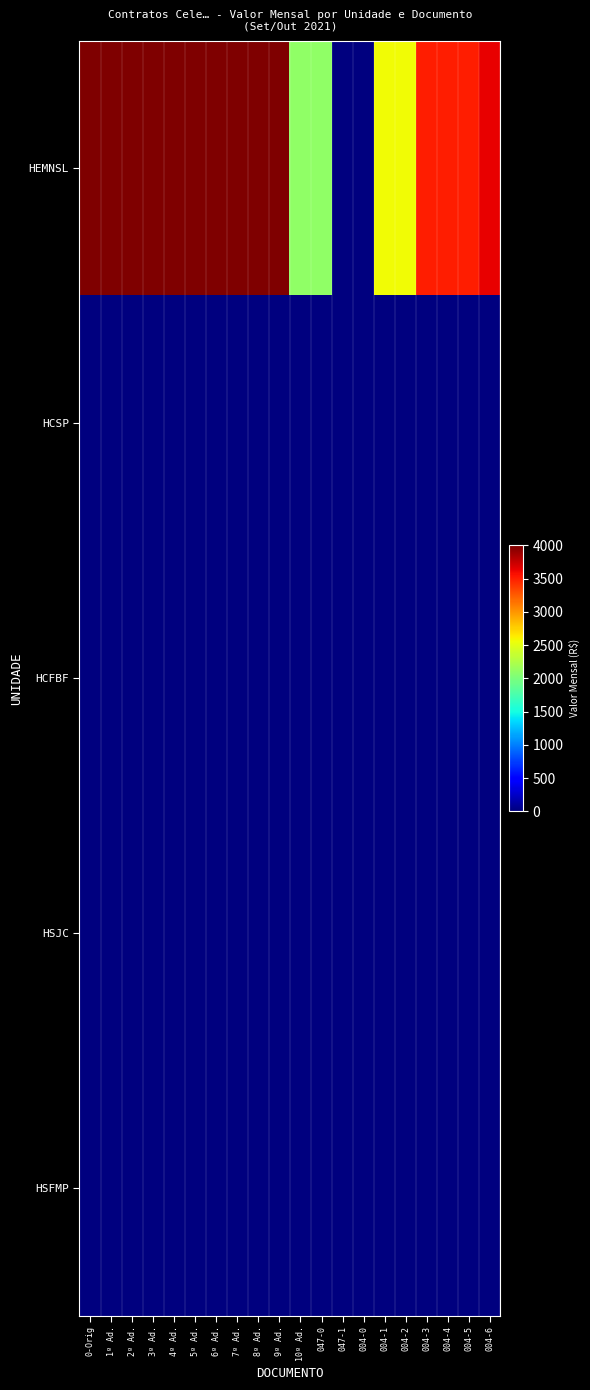

Count the number of categories in the chart.

20